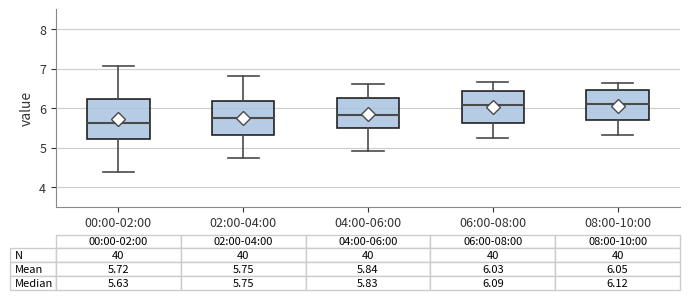

Which box's median line is the lowest?

00:00-02:00